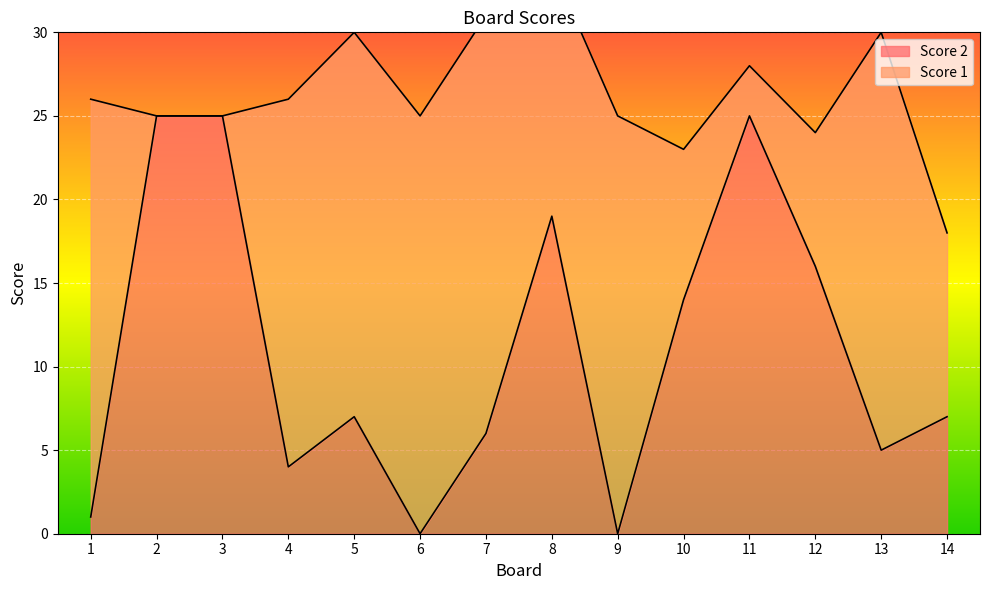

The chart shows a value of 5 at 8. True or false?

False